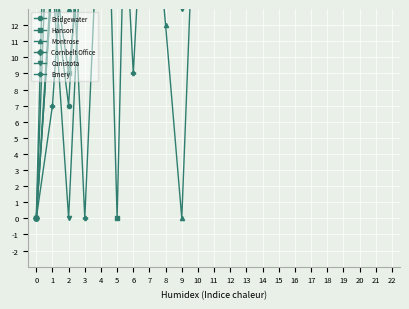

What is the average value of the Emery series?

19